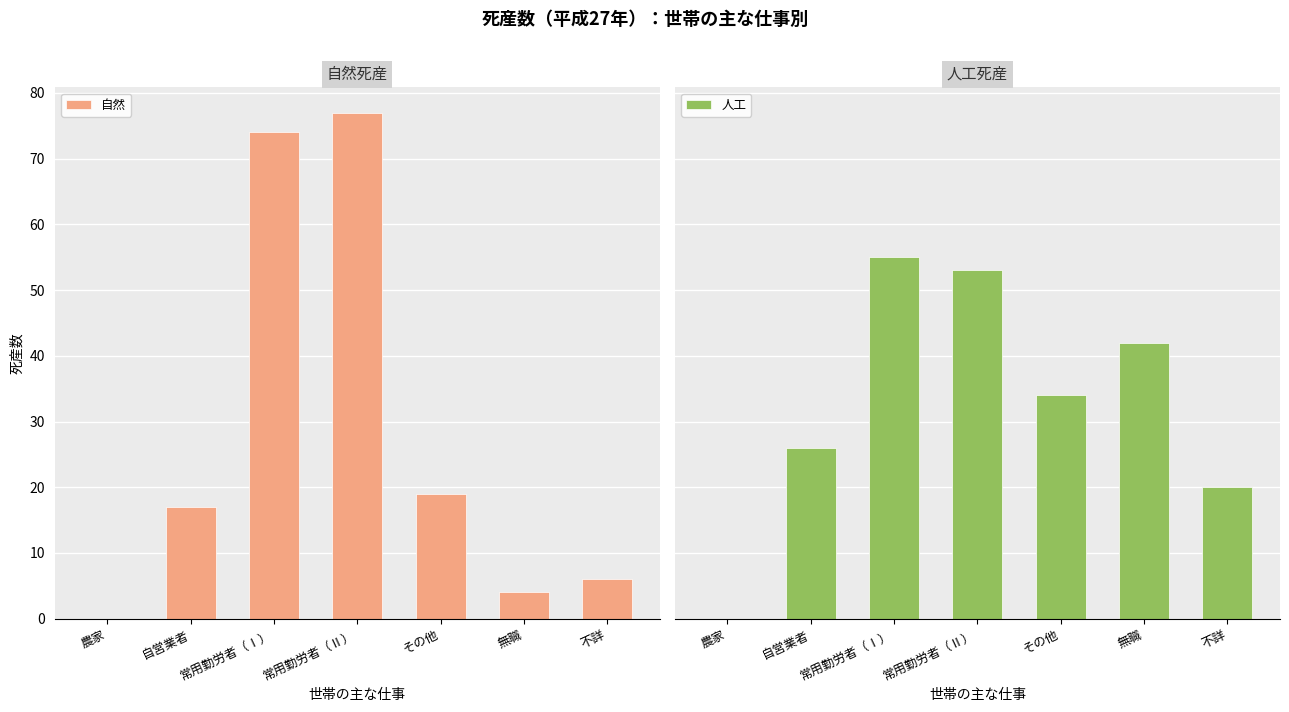

How many bars are there in total?

14